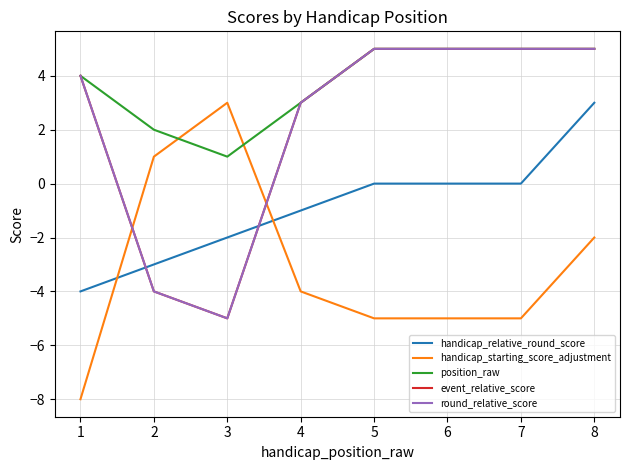

At which category is the sum across all series the highest?

8